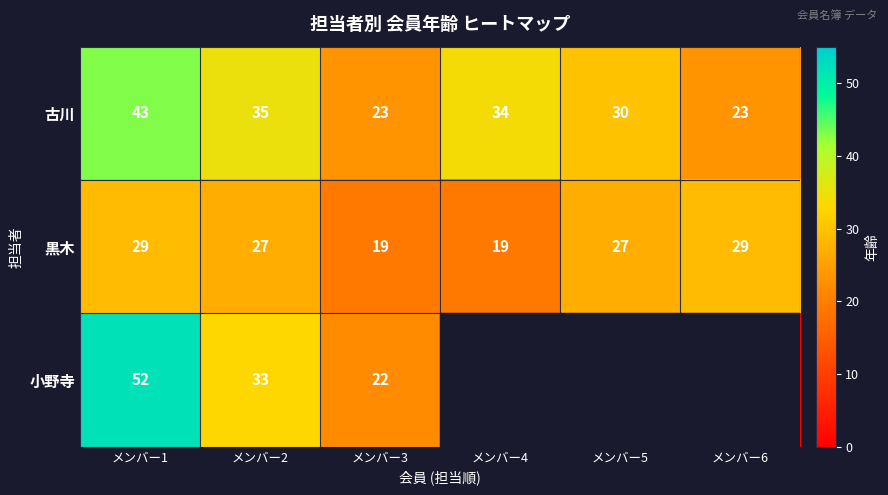

What is the difference between the maximum and minimum values in the 黒木 series?

10